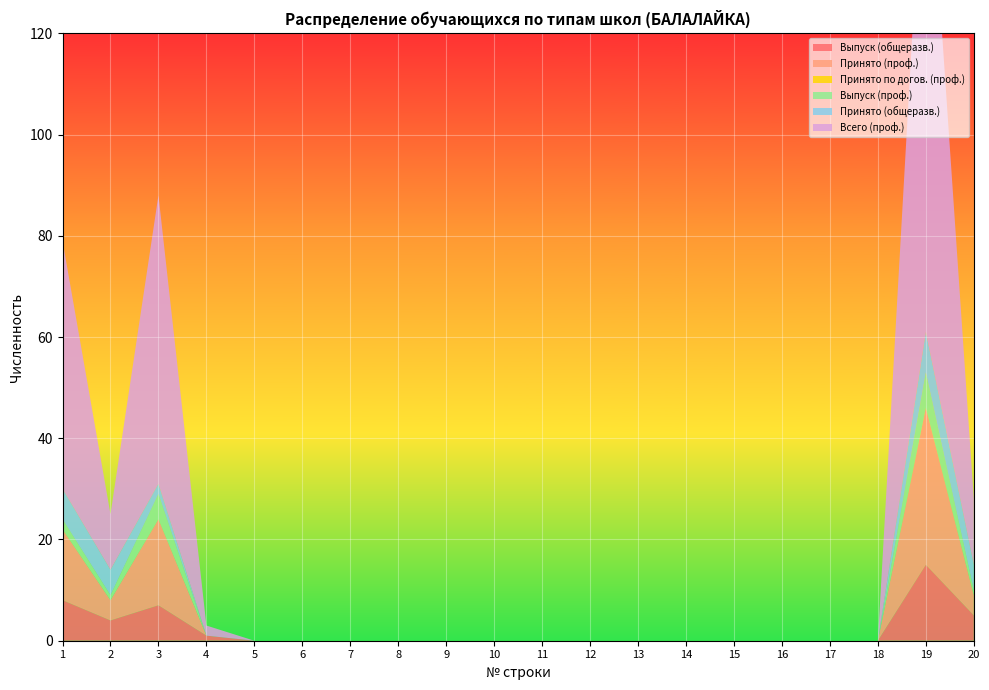

Reading right to left, extract all data points from this chart.

Выпуск (общеразв.): 20=5	19=15	18=0	17=0	16=0	15=0	14=0	13=0	12=0	11=0	10=0	9=0	8=0	7=0	6=0	5=0	4=1	3=7	2=4	1=8
Принято (проф.): 20=4	19=31	18=0	17=0	16=0	15=0	14=0	13=0	12=0	11=0	10=0	9=0	8=0	7=0	6=0	5=0	4=0	3=17	2=4	1=14
Принято по догов. (проф.): 20=0	19=0	18=0	17=0	16=0	15=0	14=0	13=0	12=0	11=0	10=0	9=0	8=0	7=0	6=0	5=0	4=0	3=0	2=0	1=0
Выпуск (проф.): 20=1	19=7	18=0	17=0	16=0	15=0	14=0	13=0	12=0	11=0	10=0	9=0	8=0	7=0	6=0	5=0	4=0	3=5	2=1	1=2
Принято (общеразв.): 20=5	19=8	18=0	17=0	16=0	15=0	14=0	13=0	12=0	11=0	10=0	9=0	8=0	7=0	6=0	5=0	4=0	3=2	2=5	1=6
Всего (проф.): 20=13	19=106	18=0	17=0	16=0	15=0	14=0	13=0	12=0	11=0	10=0	9=0	8=0	7=0	6=0	5=0	4=2	3=57	2=11	1=49